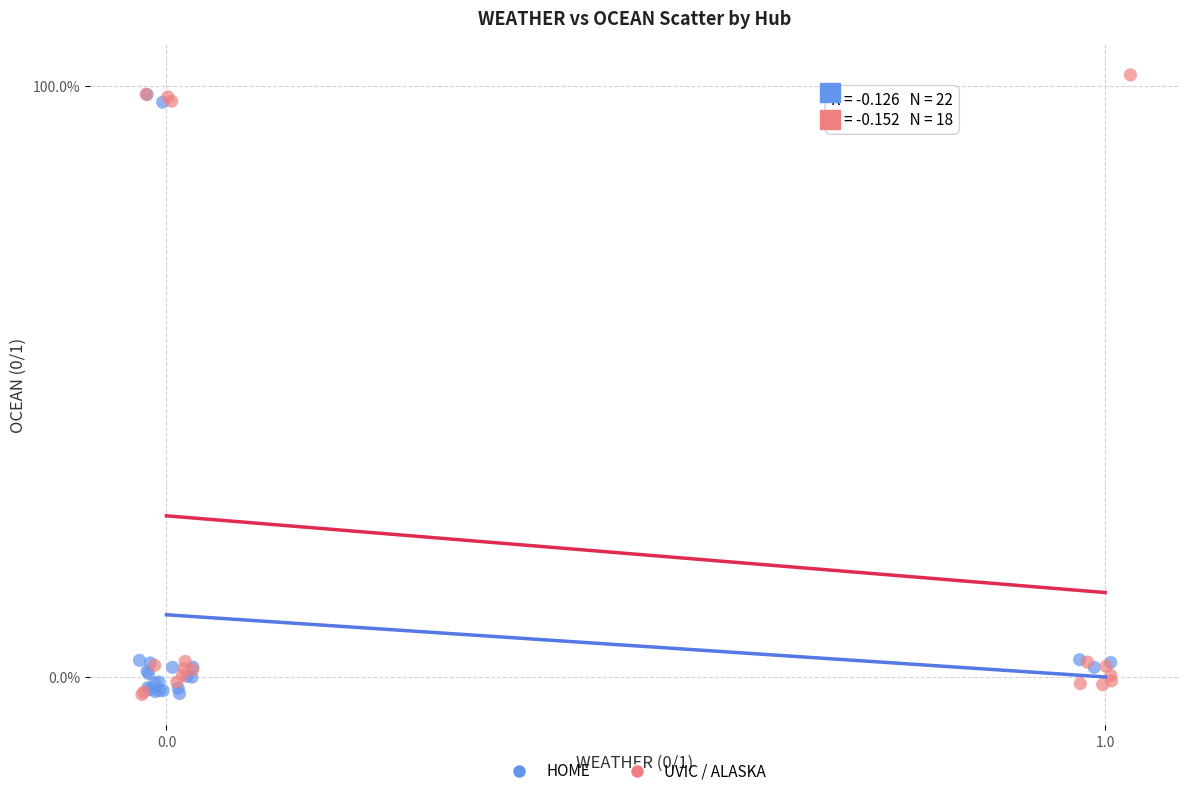

What are all the series names shown in the legend?

HOME, UVIC / ALASKA